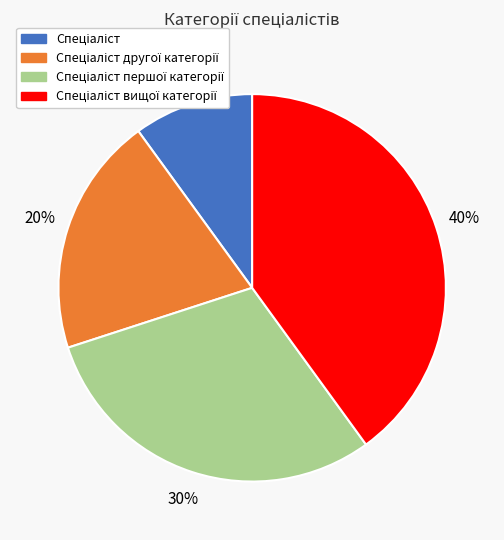

Does any single category account for the majority?

No